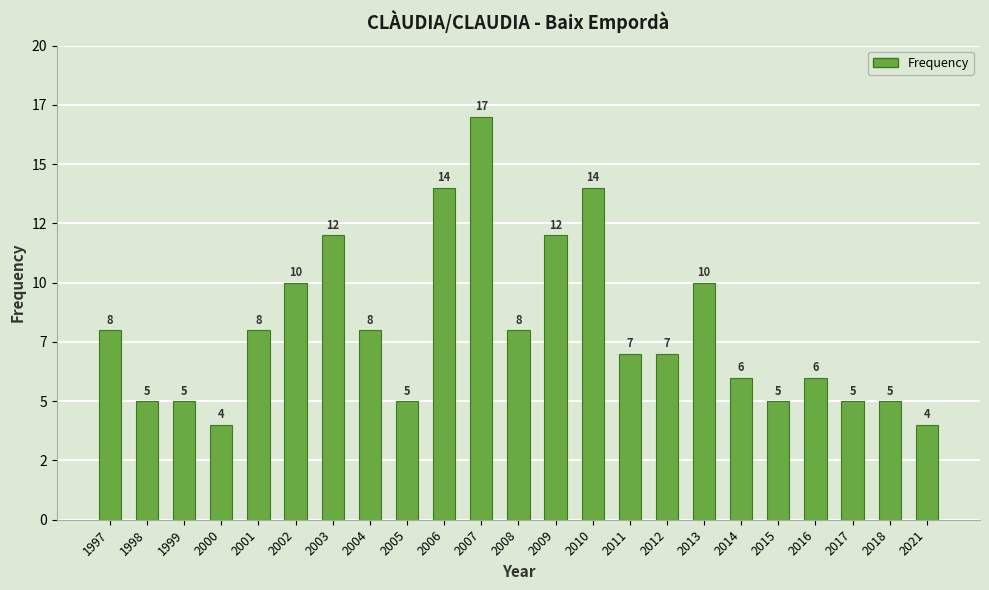

Between 1997 and 2017, which is larger?

1997